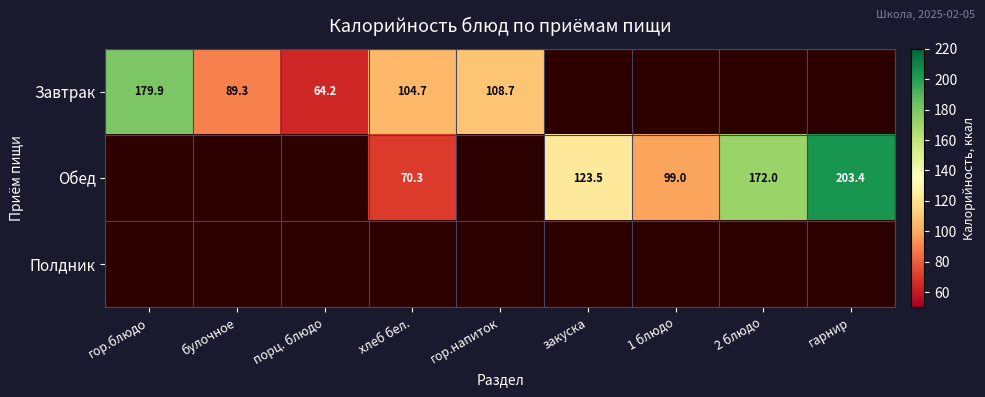

Which category has the highest value across all series?

гарнир